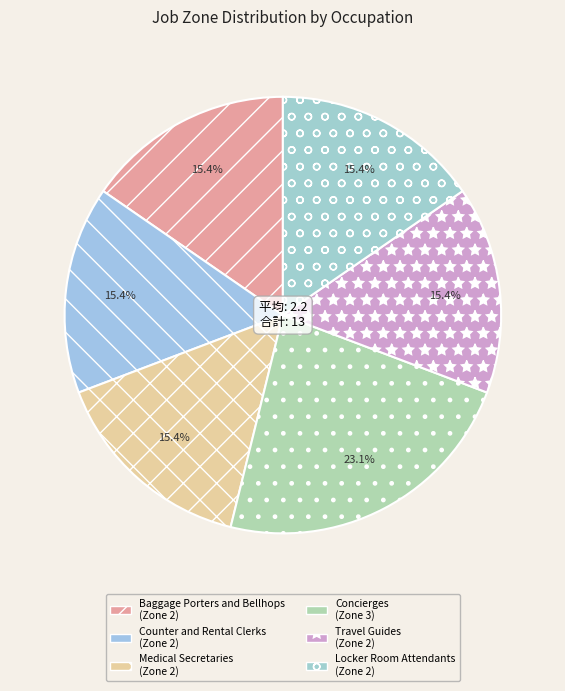

How many slices are in this pie chart?

6